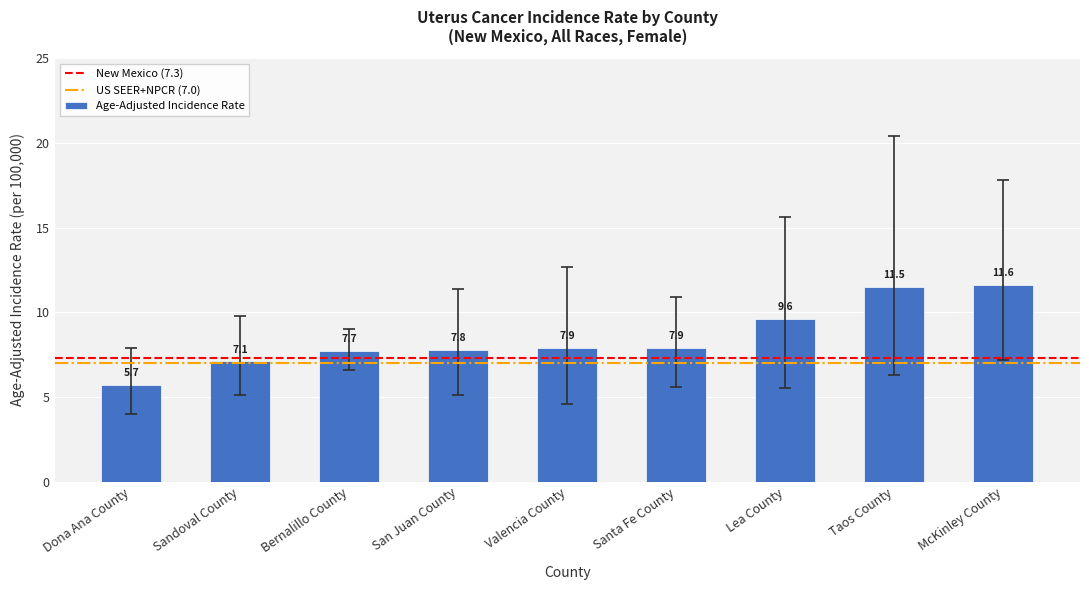

The chart shows a value of 4.8 at Sandoval County. True or false?

False